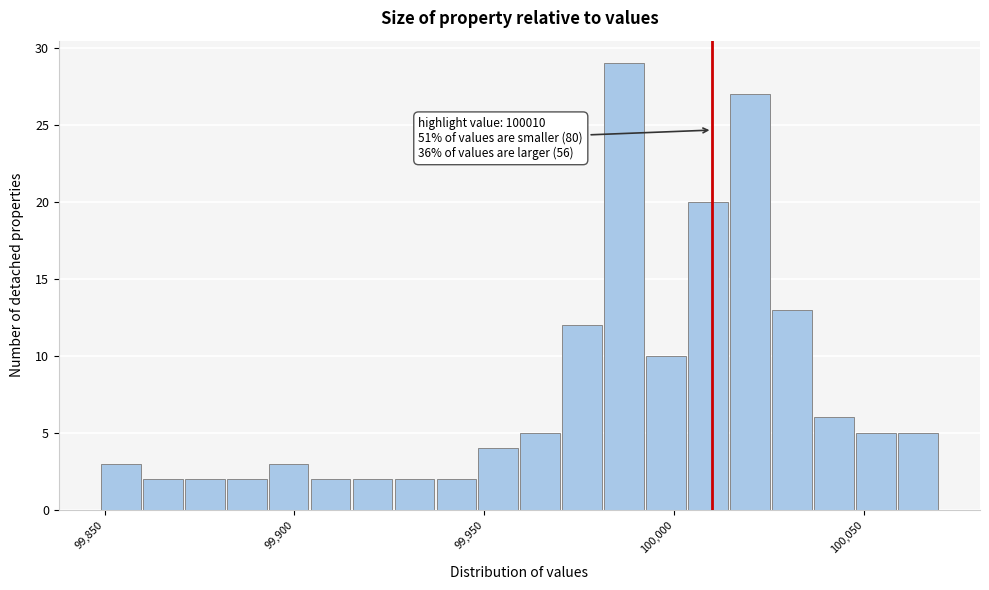

Around what value on the x-axis is the tallest bar? Give the approximate position of its centre, as read against the axis.

99985